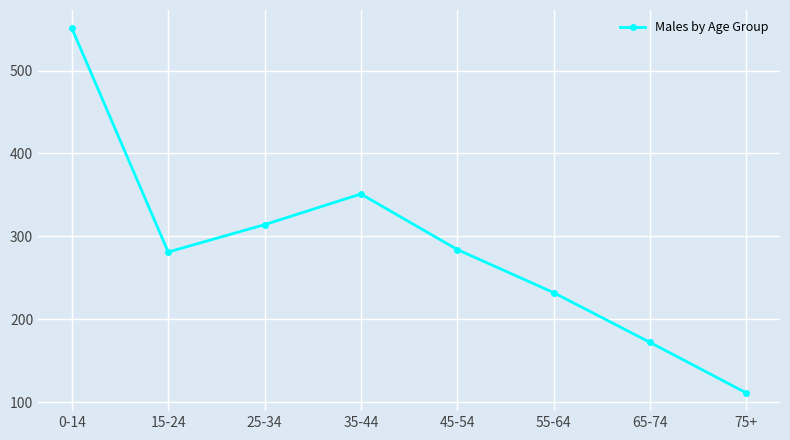

Where is the first local maximum?

35-44